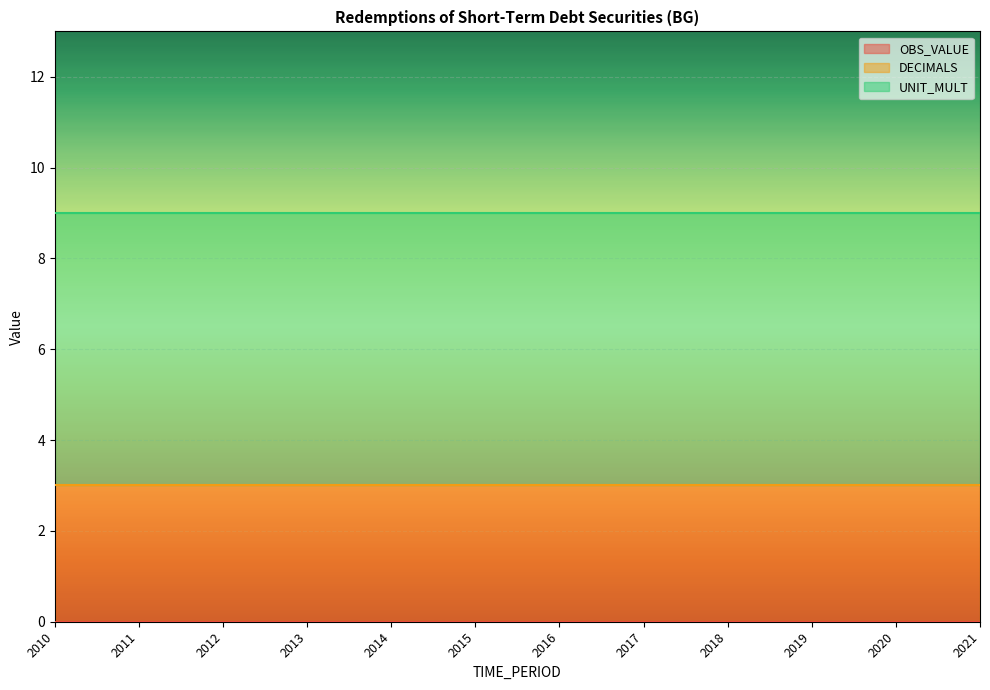

Which label corresponds to the largest value in the chart?

2010